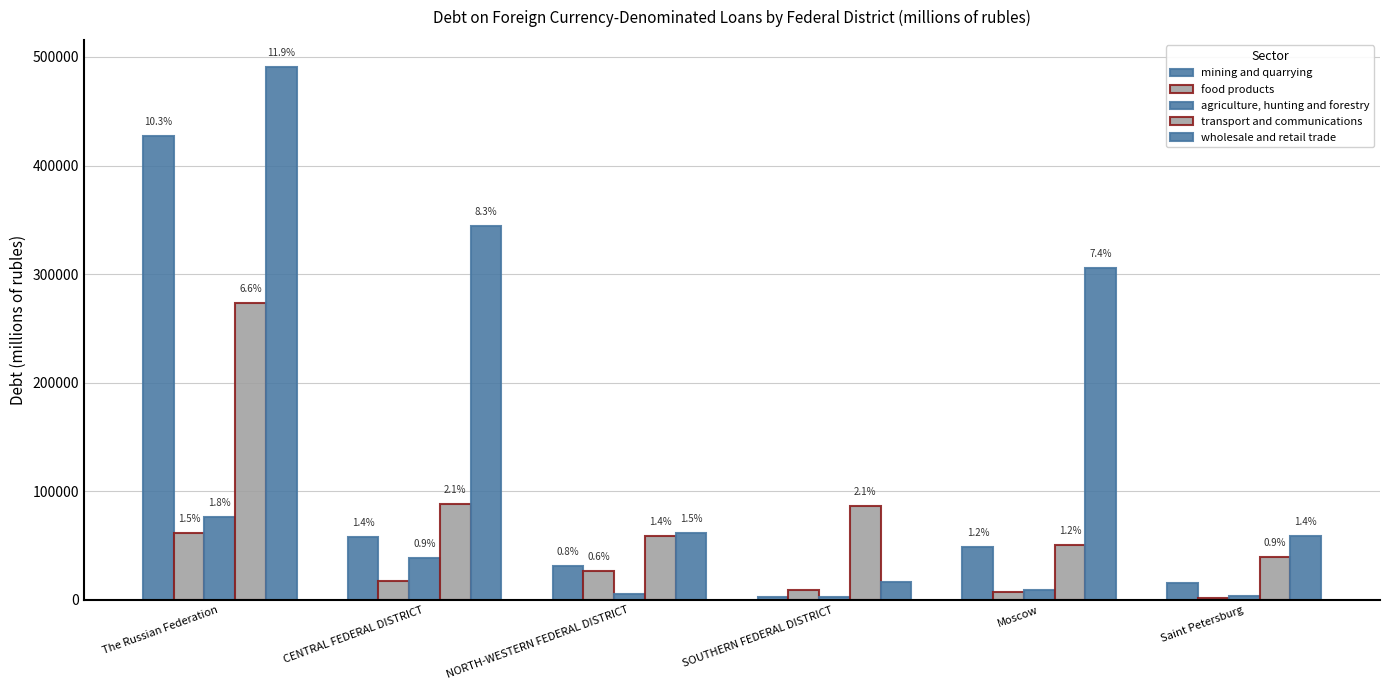

Which category has the highest value in the transport and communications series?

The Russian Federation